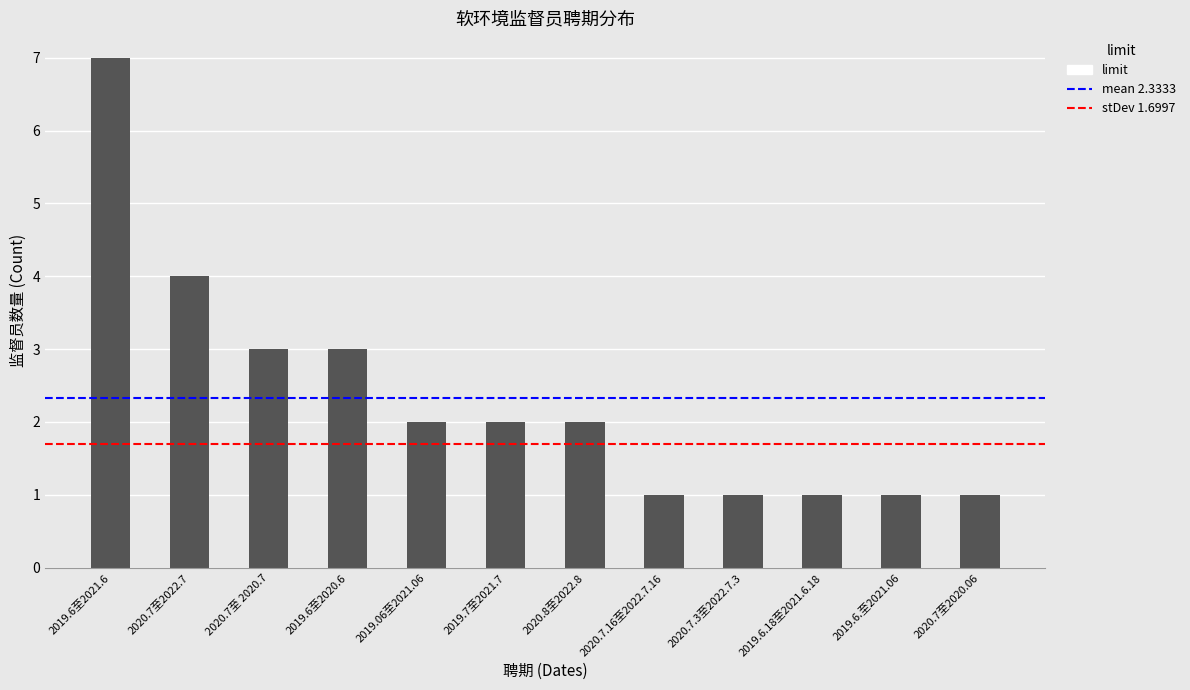

At which label is the value closest to 4?

2020.7至2022.7